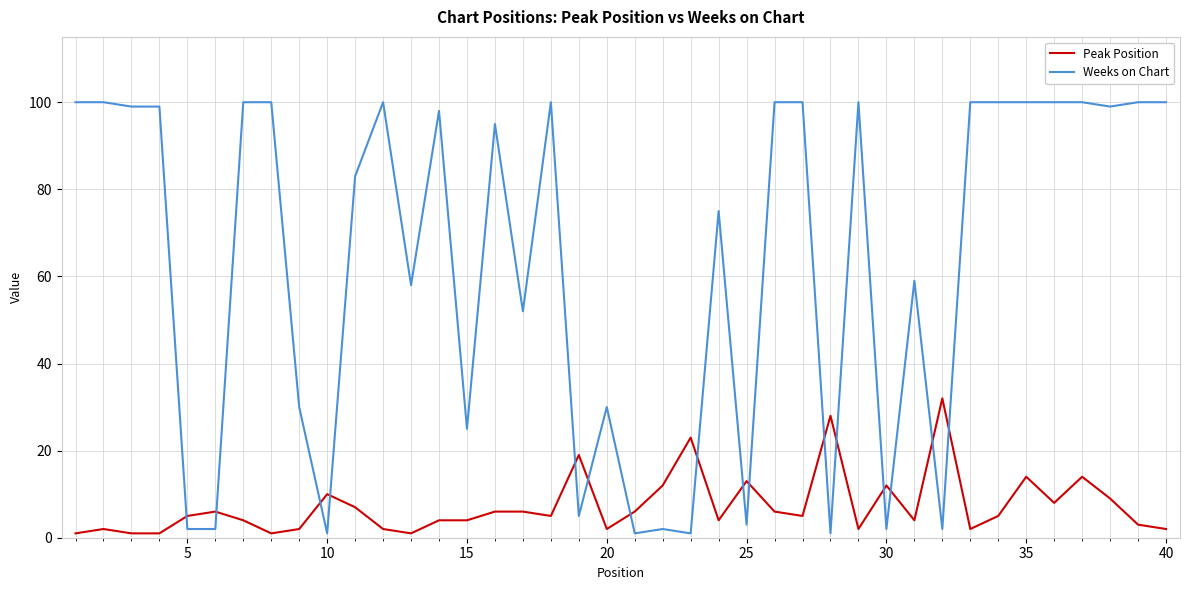

True or false: Peak Position and Weeks on Chart intersect in this chart.

True